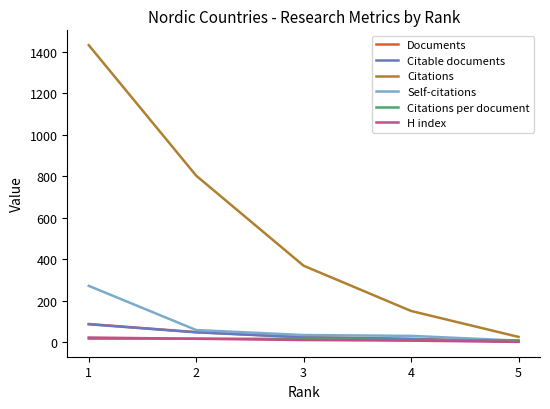

At which label does Self-citations first exceed 34?

1